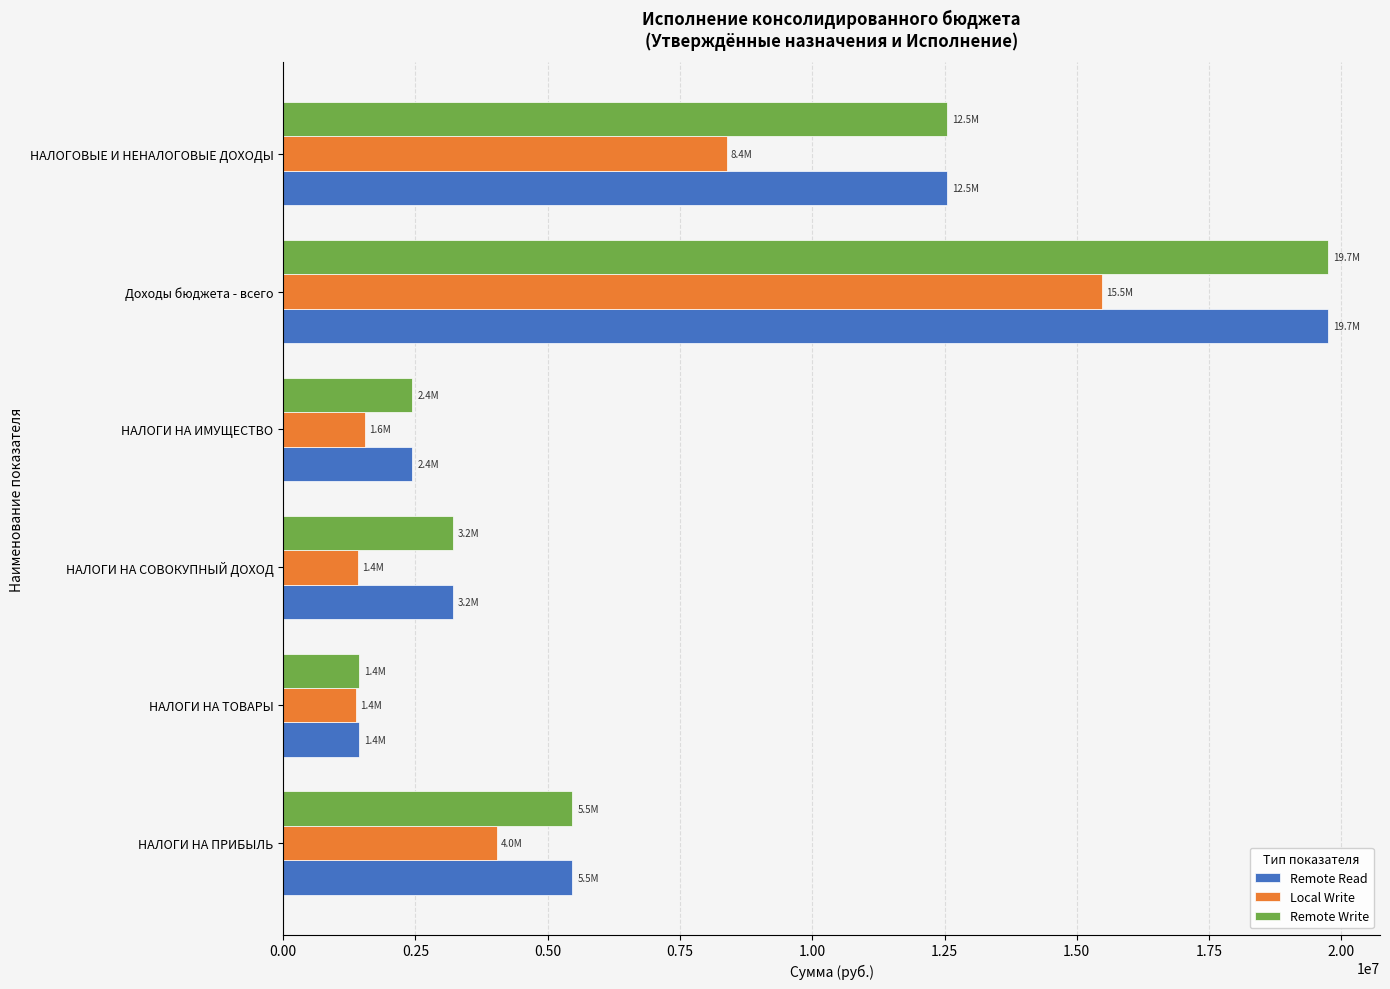

Is it true that Remote Write equals 5463000.0 at НАЛОГИ НА ПРИБЫЛЬ?

True